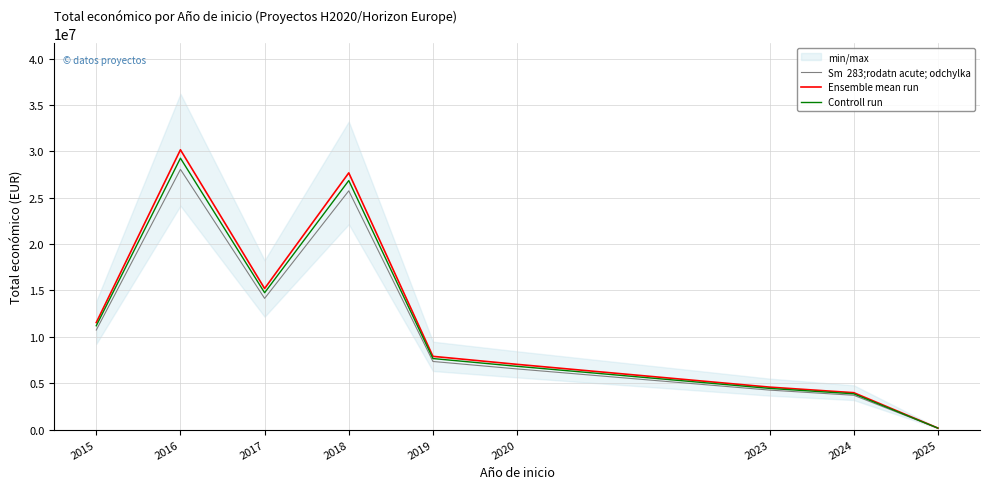

At which label does Ensemble mean run reach its peak?

2016